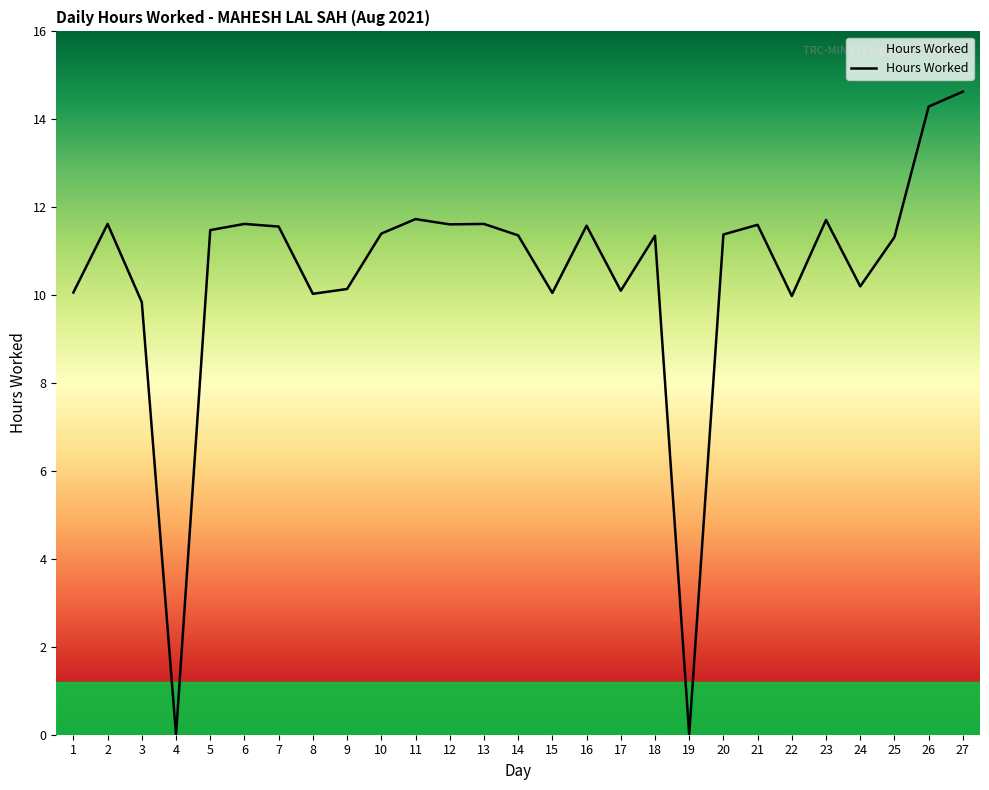

What is the maximum value shown in the chart?

14.6